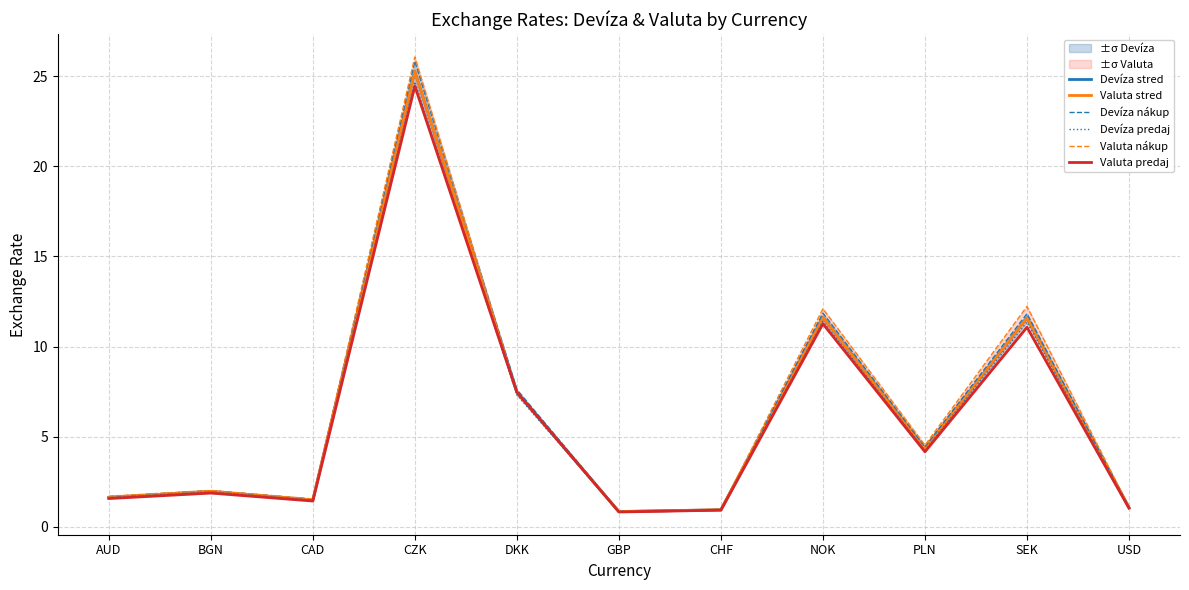

Between AUD and NOK, which series saw the biggest shift?

Valuta nákup